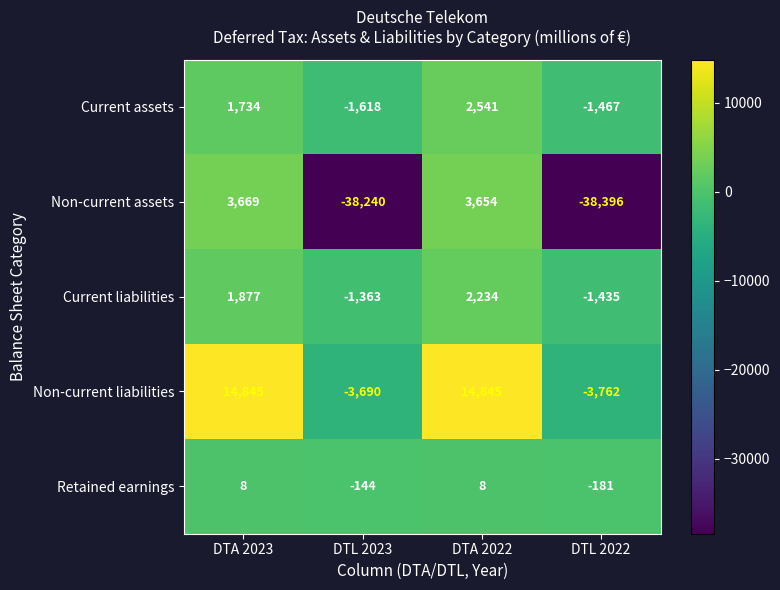

Which series changed the most between DTA 2023 and DTL 2022?

Non-current assets